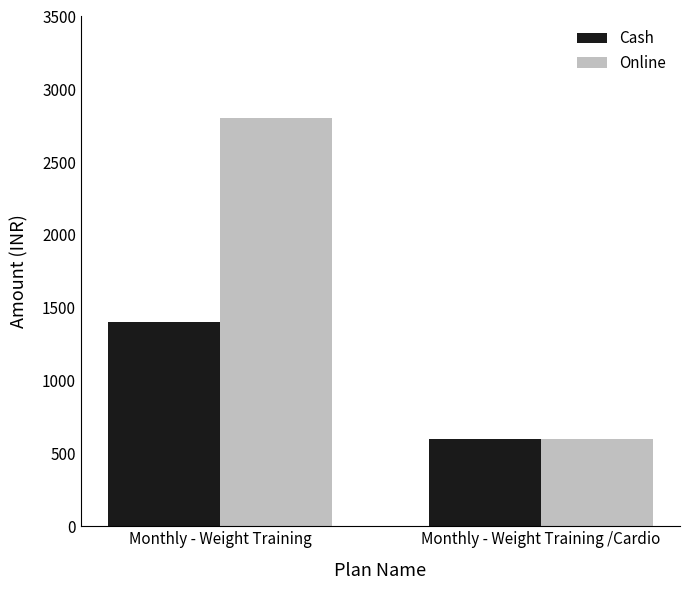

At which category does the chart reach its minimum across all series?

Monthly - Weight Training /Cardio